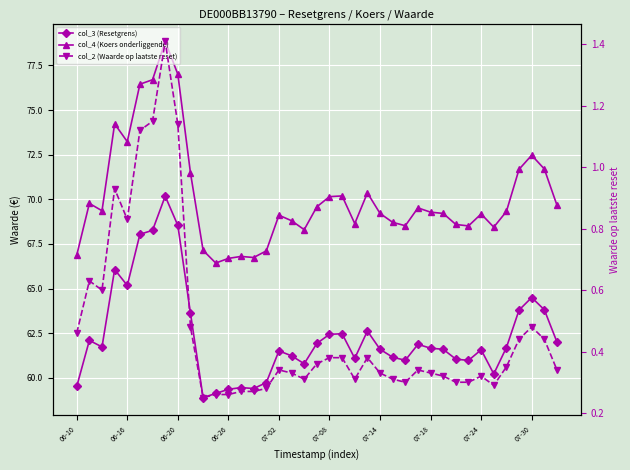

True or false: col_3 (Resetgrens) and col_4 (Koers onderliggende) cross at least once.

False